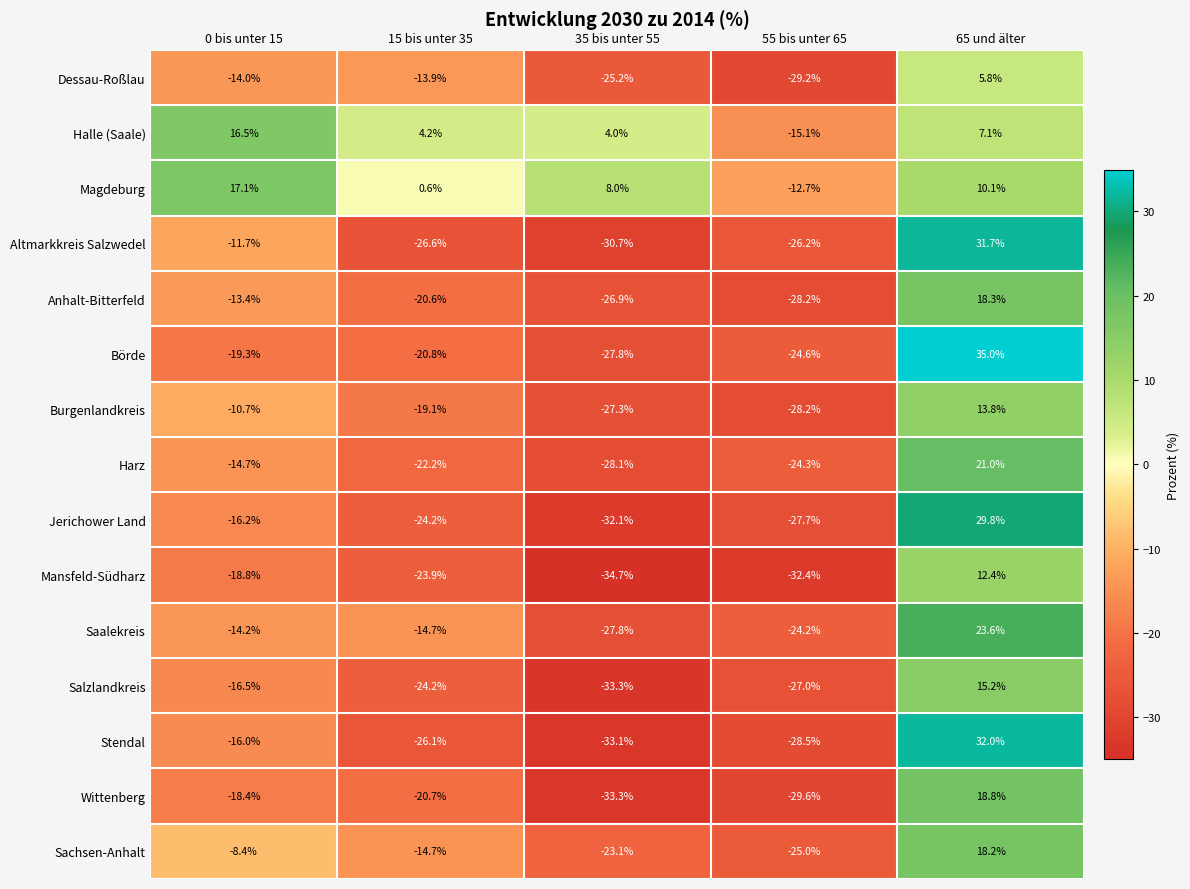

What is the sum of all Dessau-Roßlau values?

-76.5